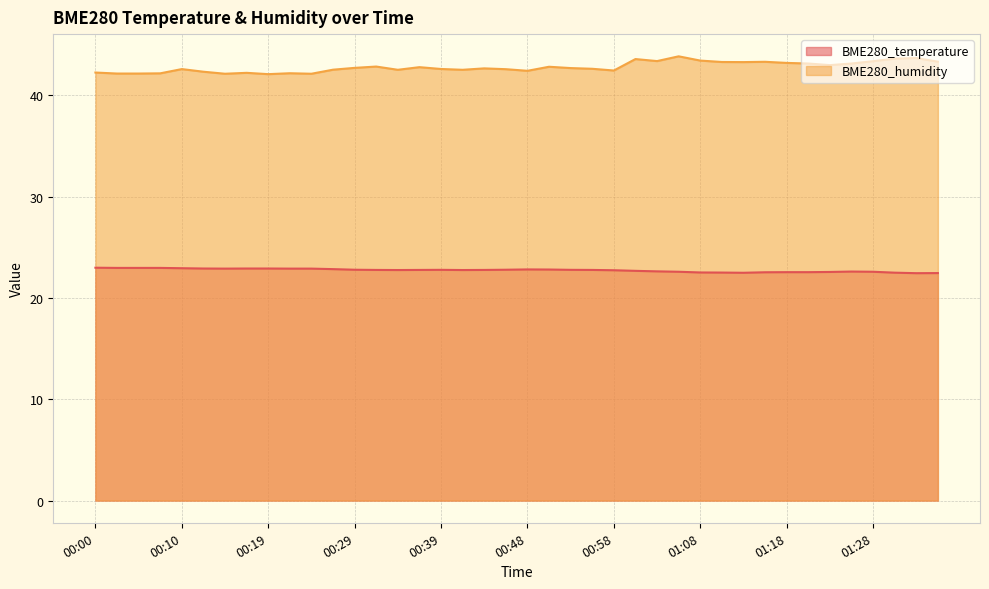

Does the chart have visible grid lines?

Yes